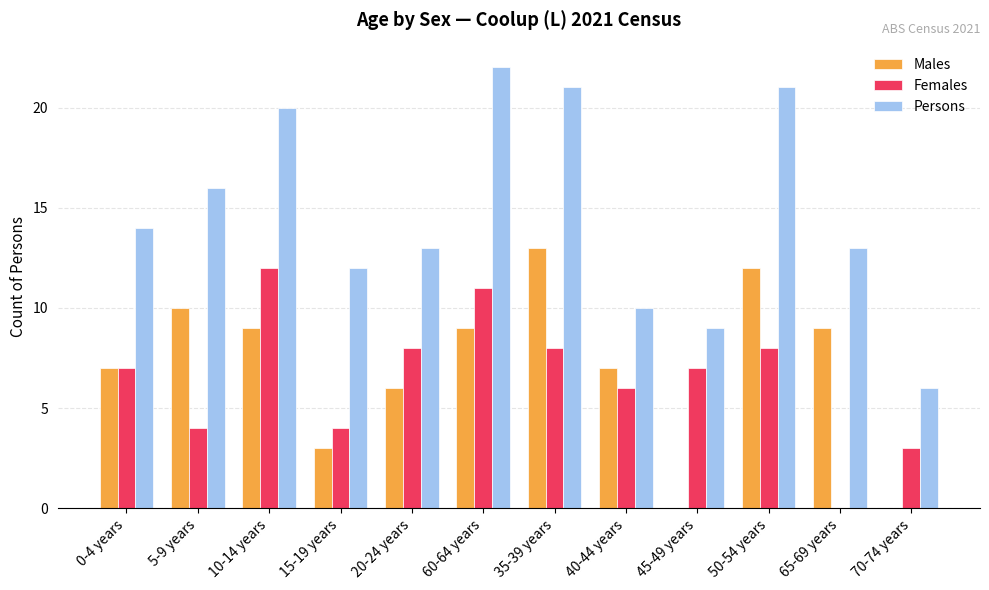

What is the total value across all series at 40-44 years?

23